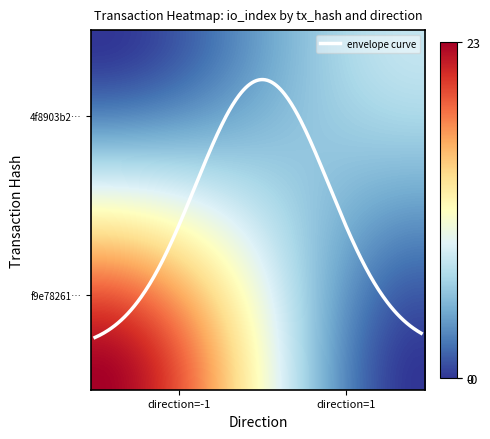

What is the difference between the maximum and minimum values in the f9e782619587a1371d0679f01d7ee1b91c26cfd series?

24